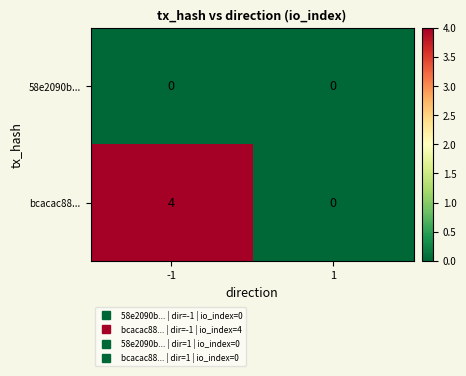

Between -1 and 1, which series saw the biggest shift?

bcacac88...